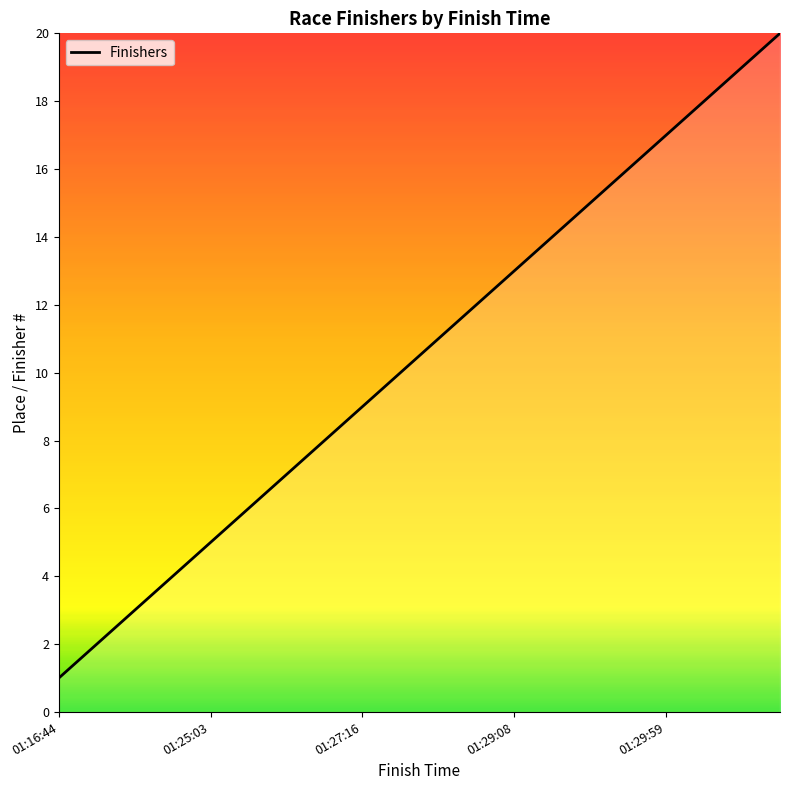

What is the difference between the maximum and minimum values?

19